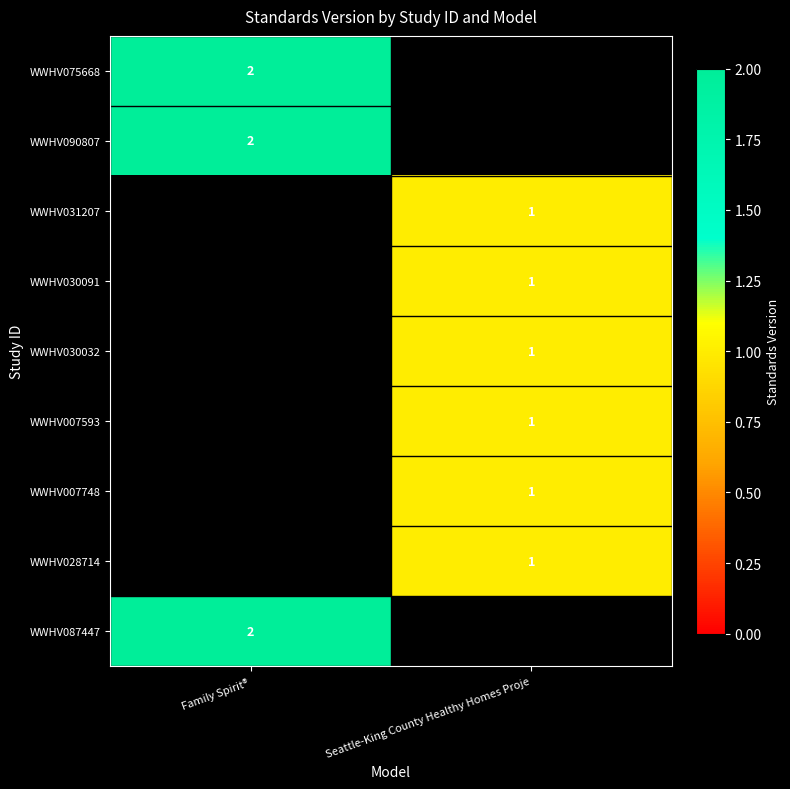

The value of WWHV028714 at Seattle-King County Healthy Homes Proje is 1. True or false?

True